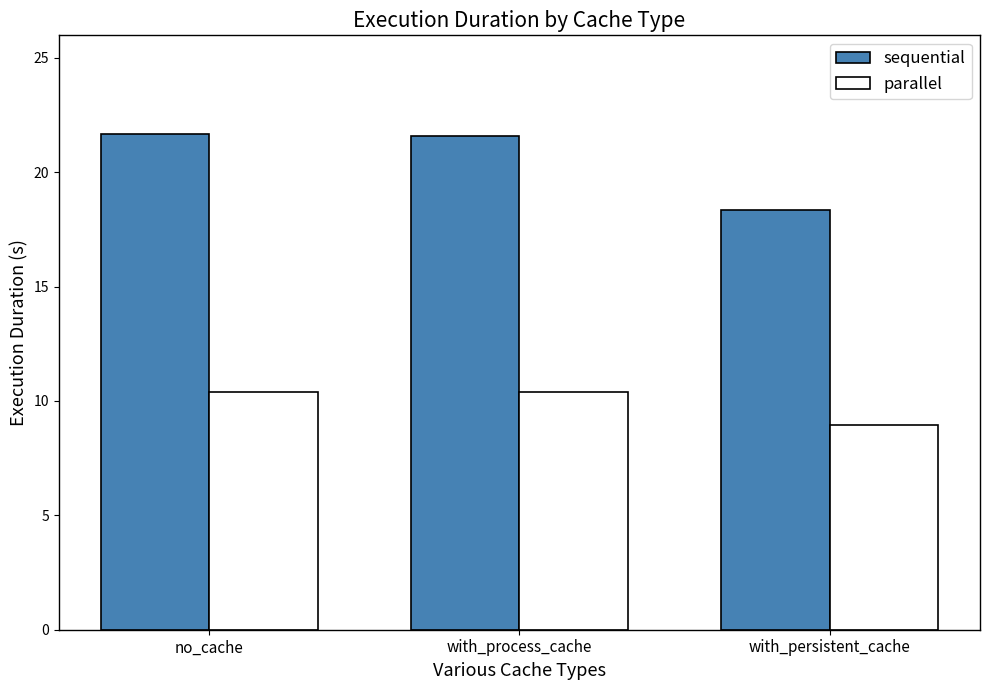

At how many categories does at least one series exceed 9?

3